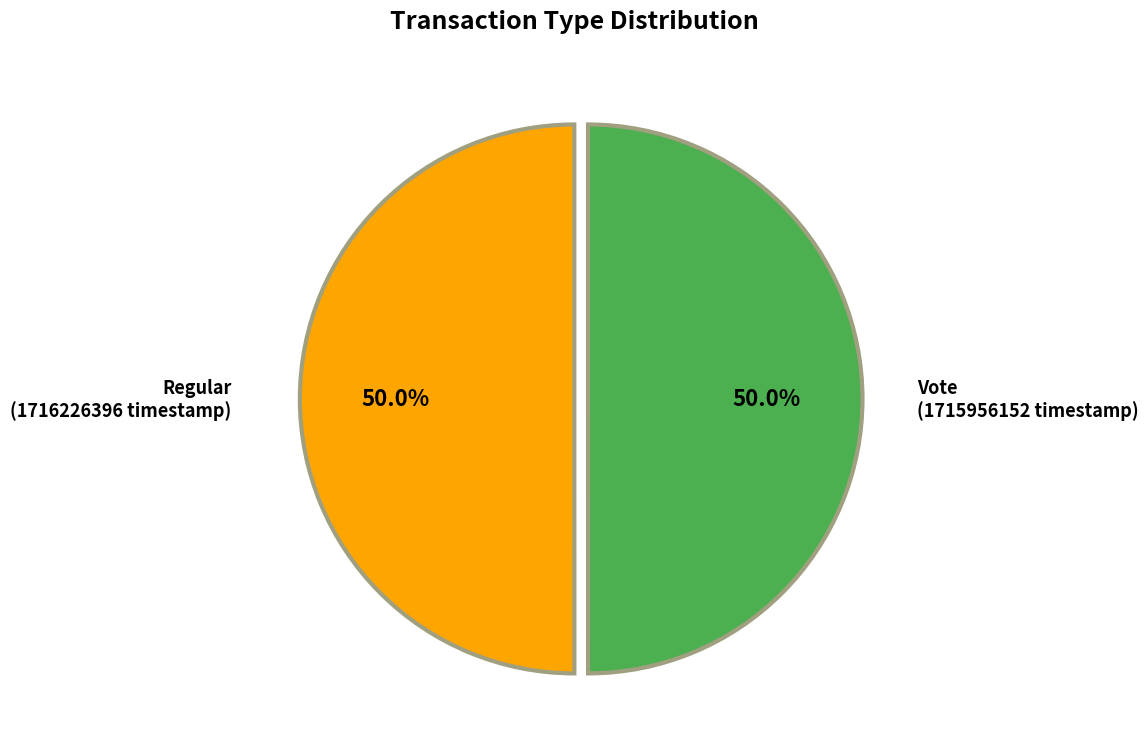

What percentage is the Regular slice, to the nearest percent?

50%